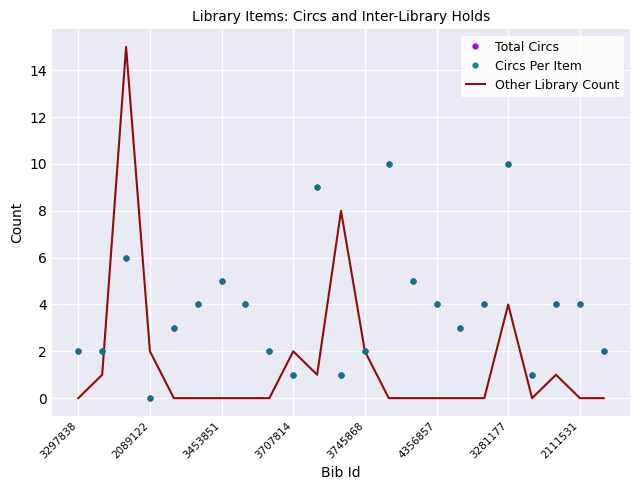

What is the difference between the maximum and minimum values in the Circs Per Item series?

10